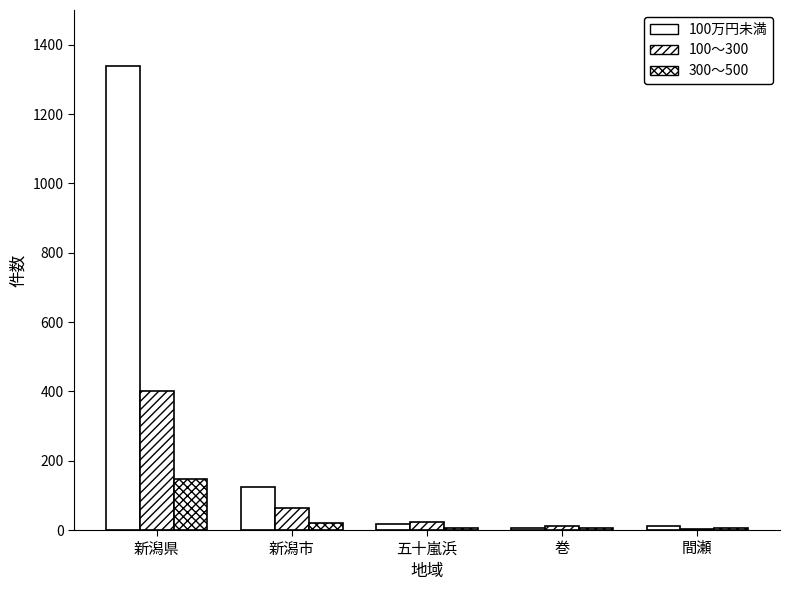

Does the chart contain stacked bars?

No